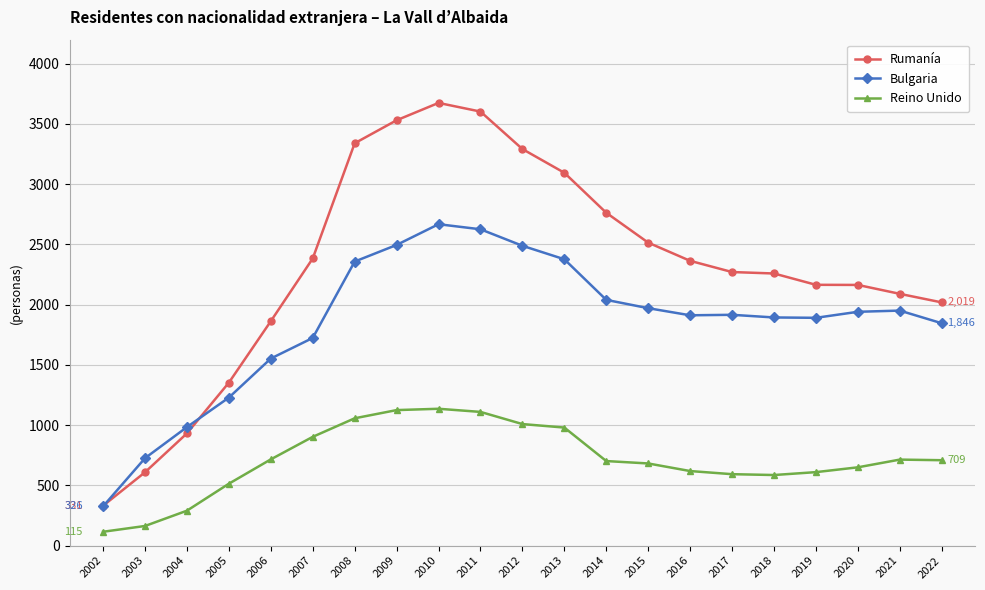

True or false: Rumanía and Reino Unido intersect in this chart.

False